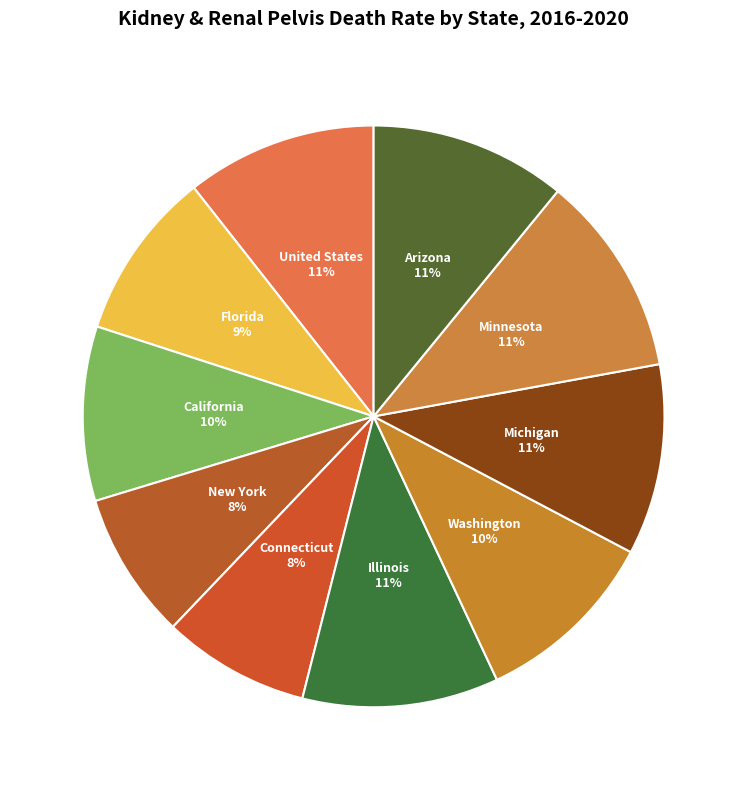

Is it true that Florida is 16% of the pie?

False